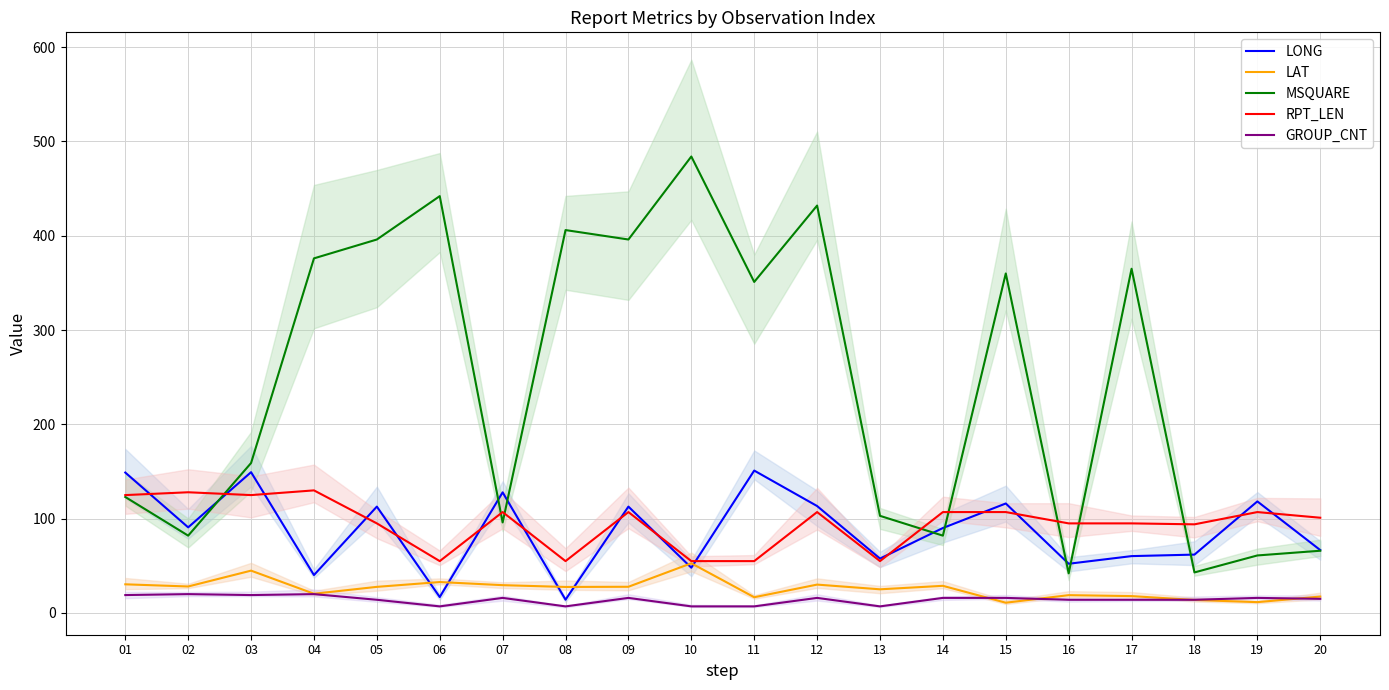

Is it true that RPT_LEN equals 55.0 at 08?

True